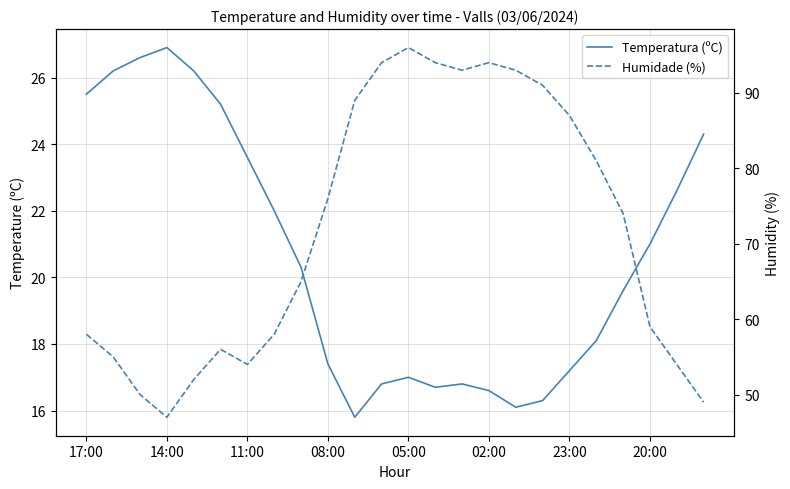

What is the difference between the Temperatura (ºC) values at 19 and 17:00?

7.4